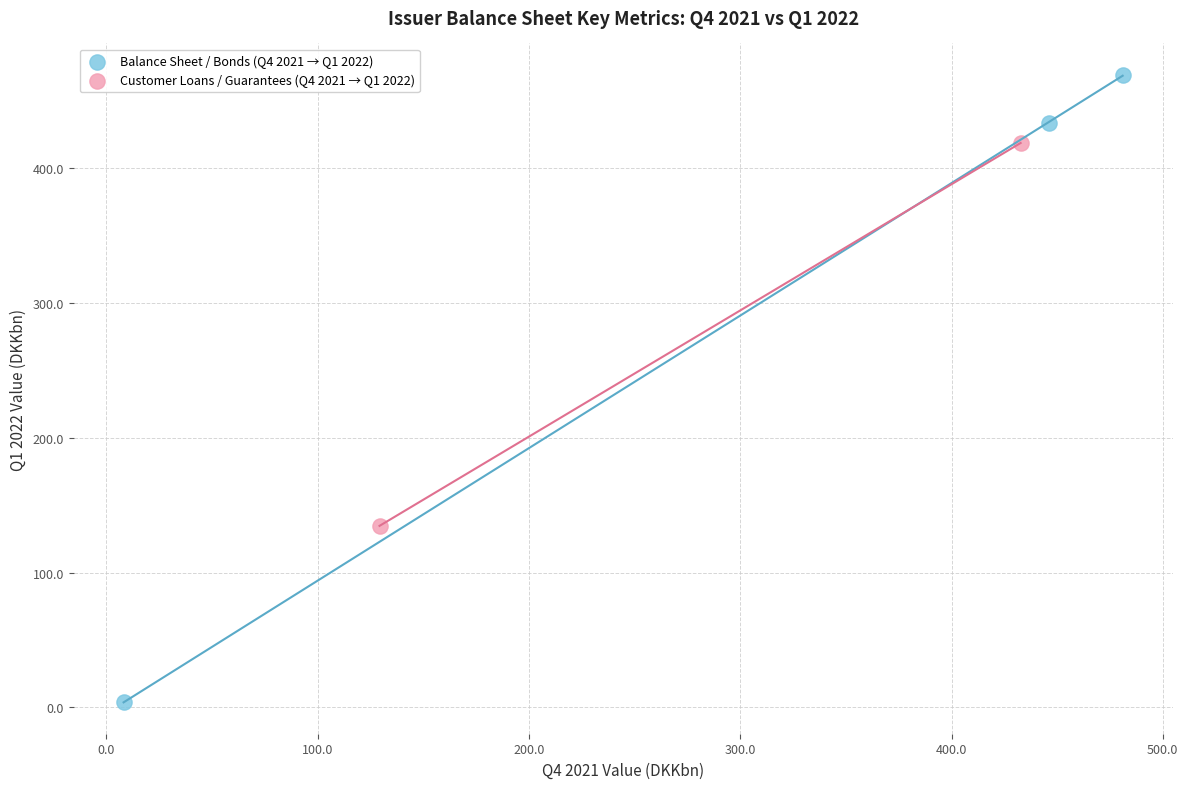

Which series reaches the maximum Y coordinate?

Balance Sheet / Bonds (Q4 2021 → Q1 2022)